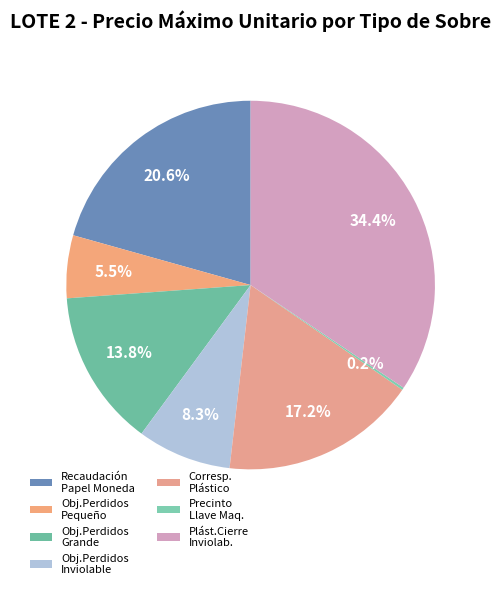

Which slice is the smallest?

SOBRE PRECIN. LLAVE MAQUINAS AUTOMATICAS